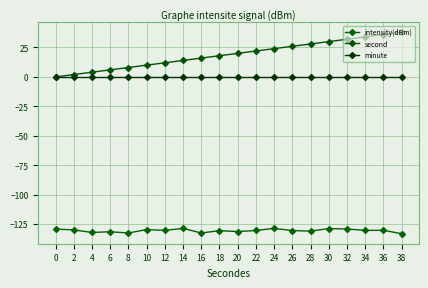

What is the sum of the intensity(dBm) values at 36 and 38?

-263.4